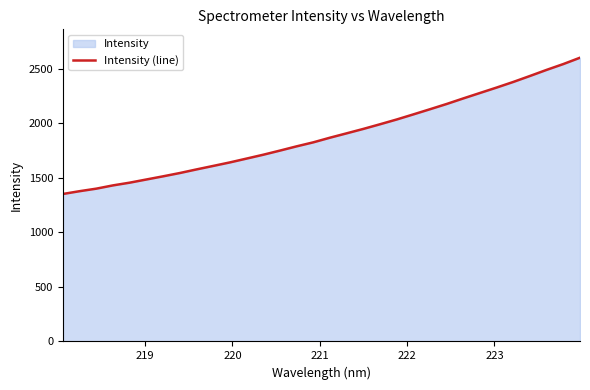

What is the minimum value shown in the chart?

1352.4